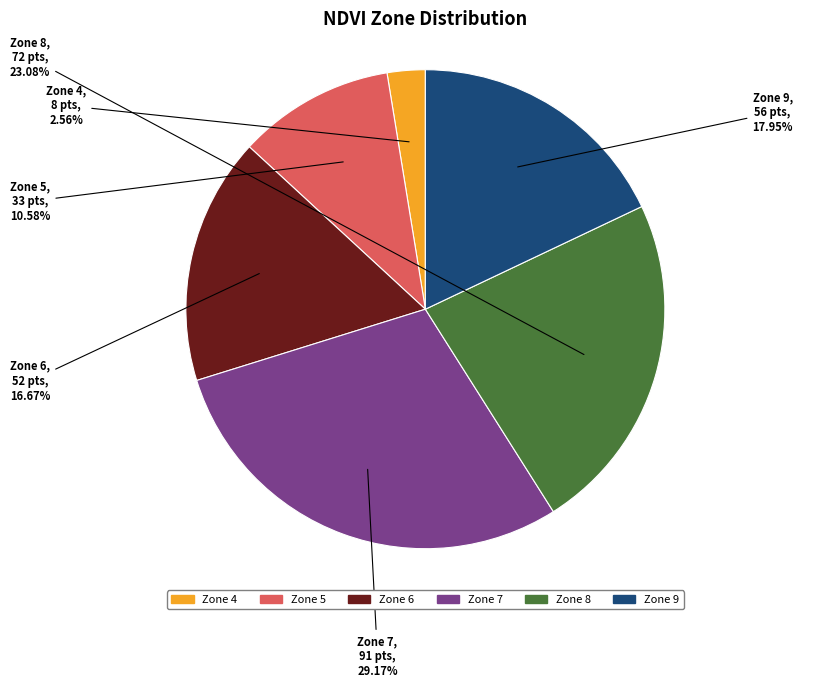

To the nearest percent, what is the difference between the Zone 7 and Zone 4 slice percentages?

27%